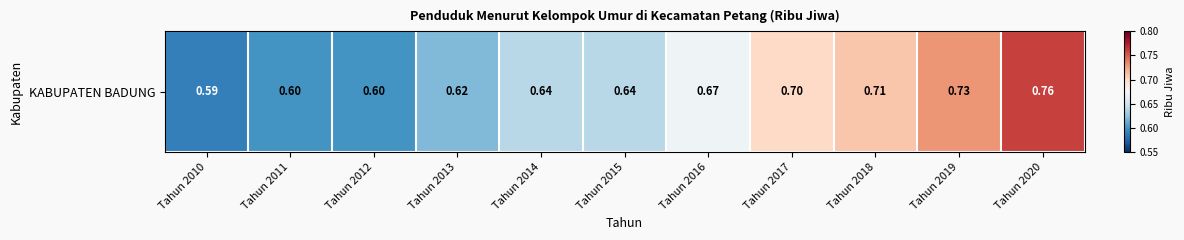

Count the values in the range 0 to 1.

11